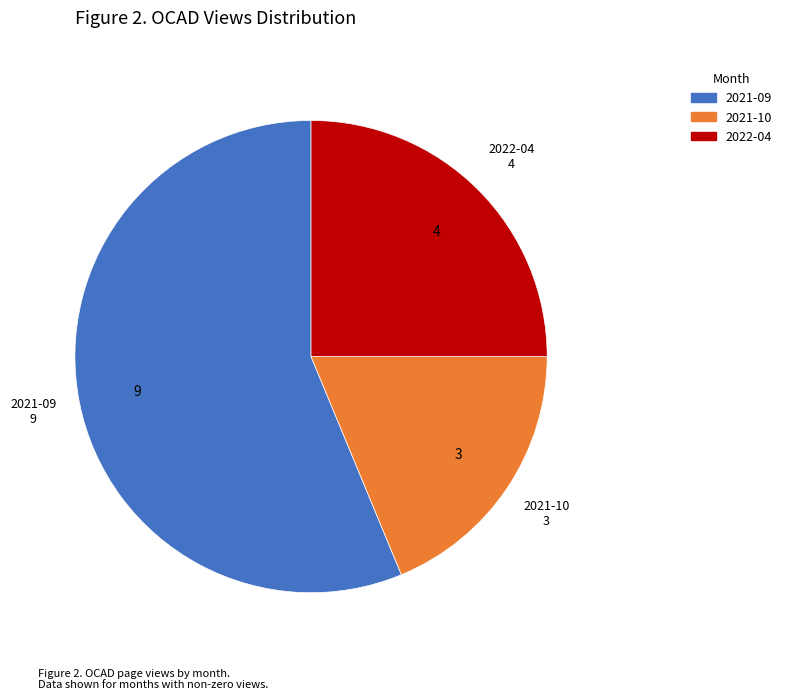

Count the number of slices in the pie.

3